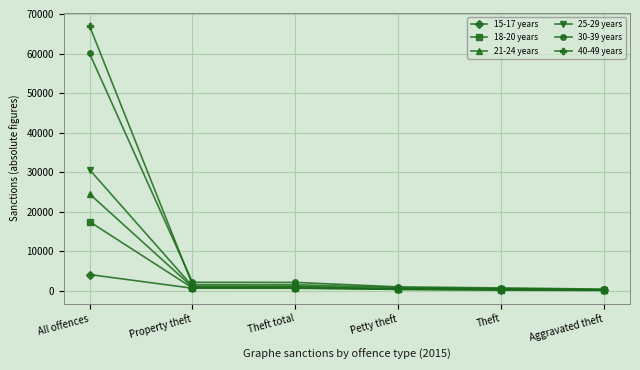

The value of 25-29 years at Theft is 385. True or false?

True